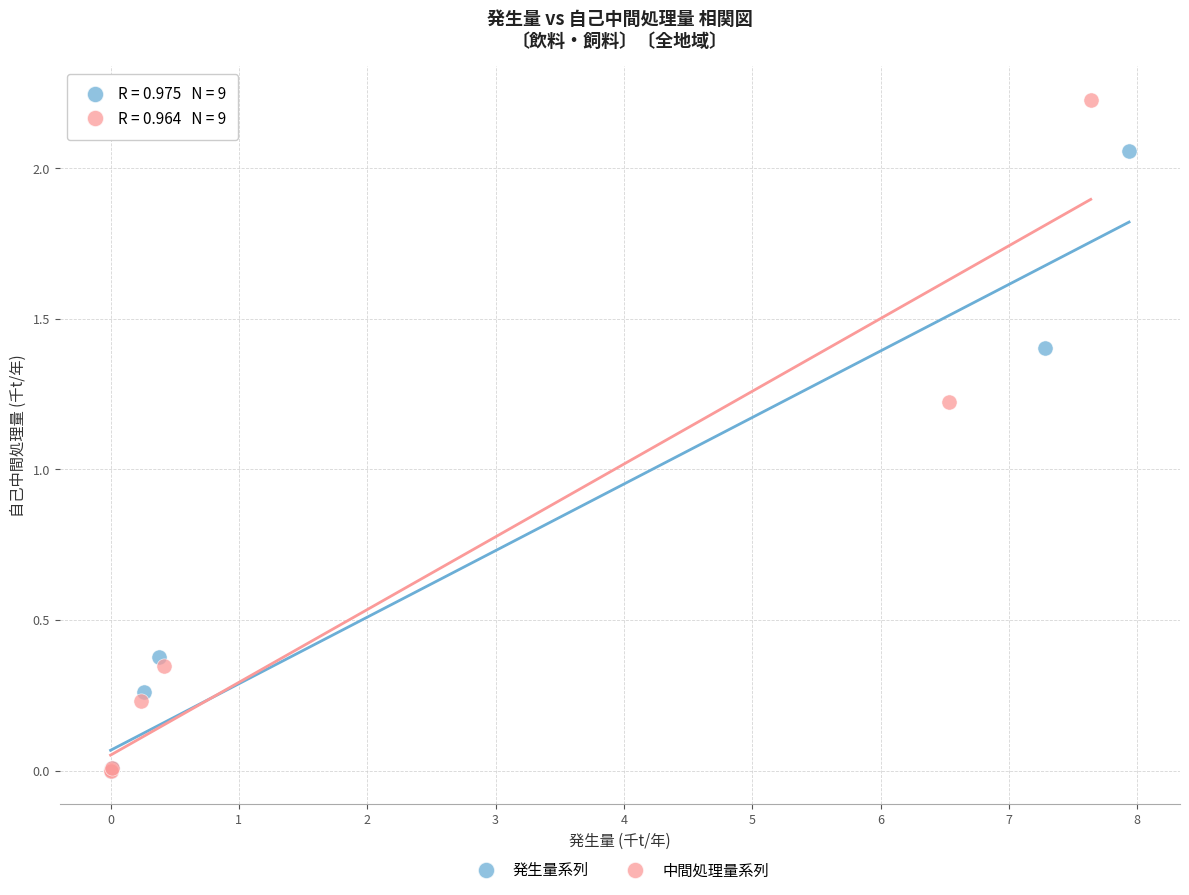

Which series reaches the maximum Y coordinate?

中間処理量系列